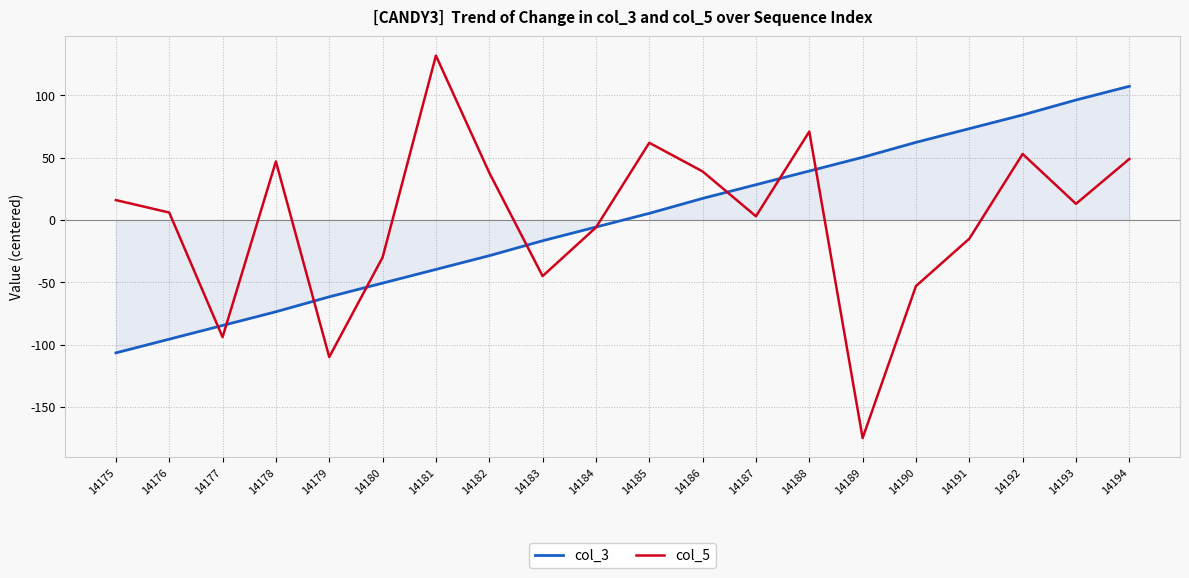

Reading left to right, extract all data points from this chart.

col_3: 14175=-106.7	14176=-95.7	14177=-84.7	14178=-73.7	14179=-61.7	14180=-50.7	14181=-39.7	14182=-28.7	14183=-16.7	14184=-5.7	14185=5.3	14186=17.3	14187=28.3	14188=39.3	14189=50.3	14190=62.3	14191=73.3	14192=84.3	14193=96.3	14194=107.3
col_5: 14175=16.0	14176=6.0	14177=-94.0	14178=47.0	14179=-110.0	14180=-30.0	14181=132.0	14182=38.0	14183=-45.0	14184=-6.0	14185=62.0	14186=39.0	14187=3.0	14188=71.0	14189=-175.0	14190=-53.0	14191=-15.0	14192=53.0	14193=13.0	14194=49.0